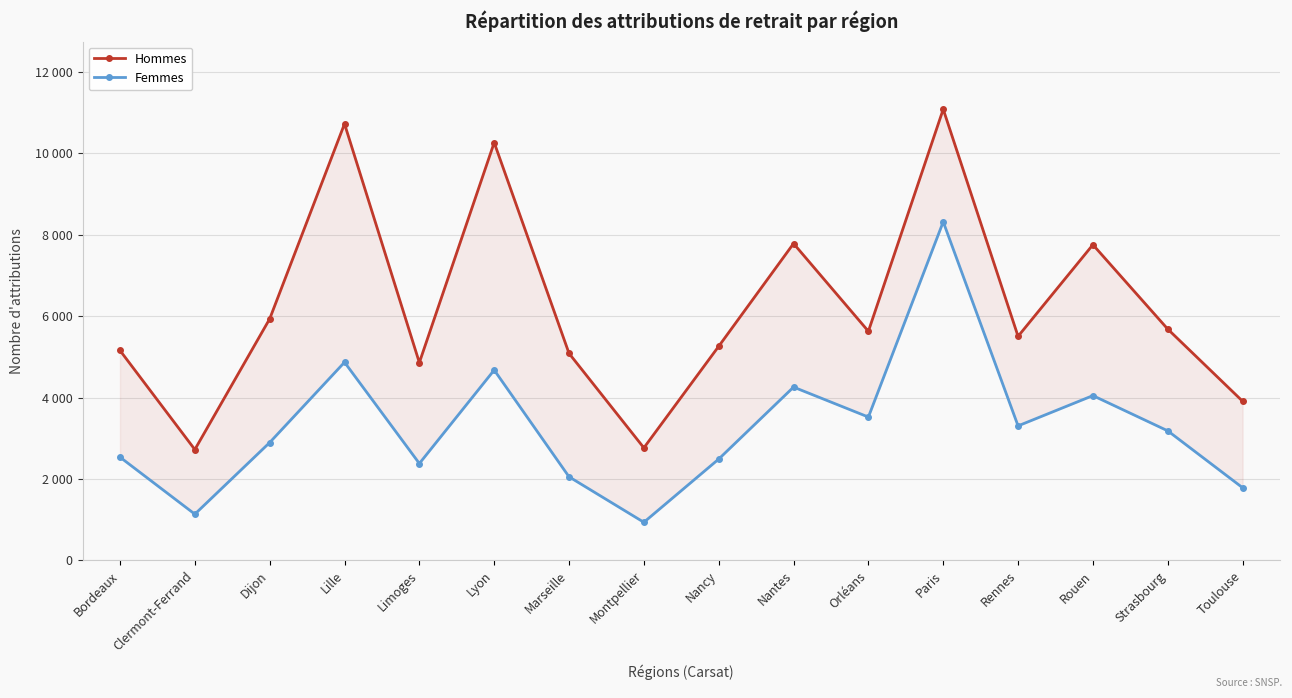

Where is the first local maximum for Femmes?

Lille